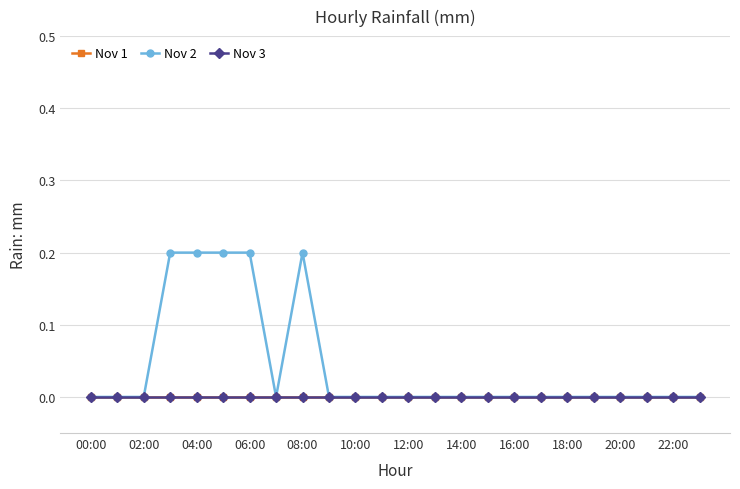

Does the chart have visible grid lines?

Yes